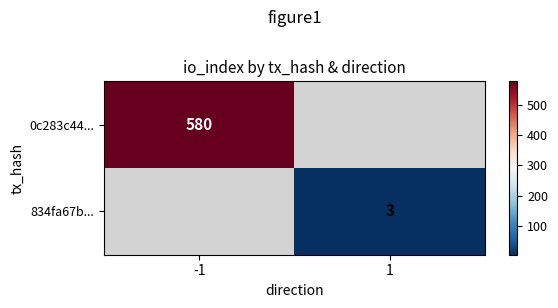

Between 1 and -1, which is larger?

-1